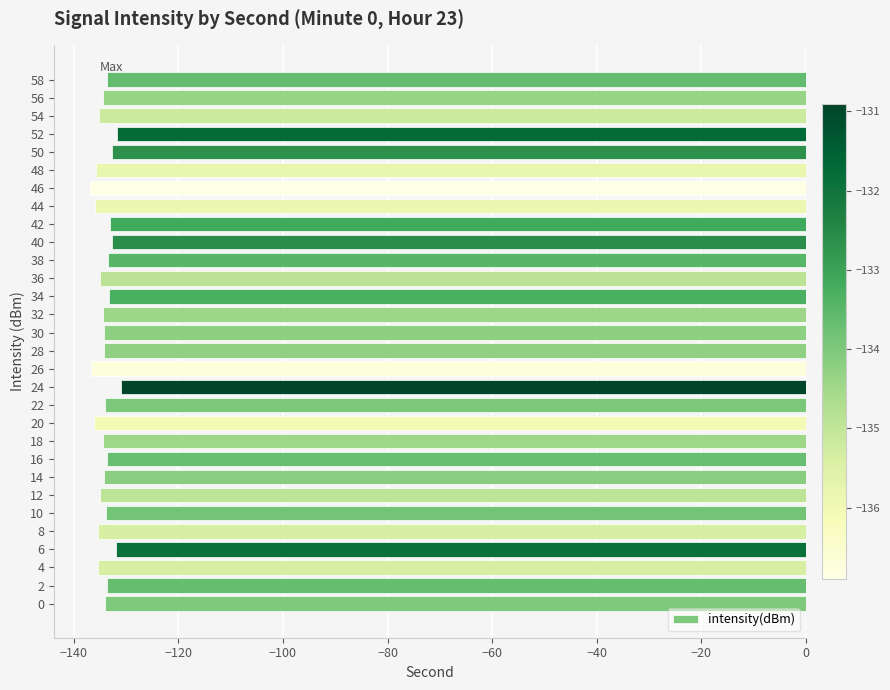

Is it true that the value at 4 is -135.4?

True